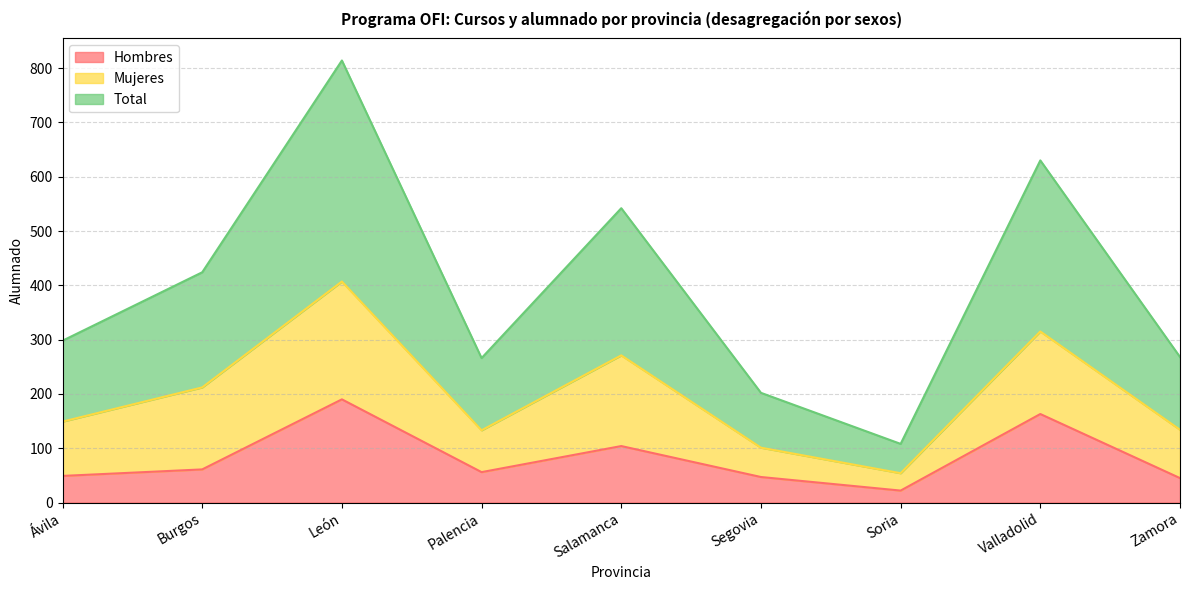

What is the label of the 4th point from the left?

Palencia